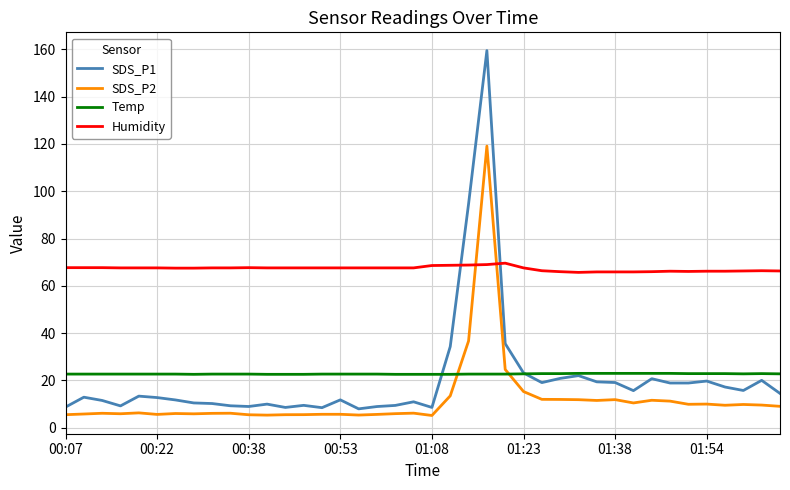

Which series has the largest range (max minus min)?

SDS_P1